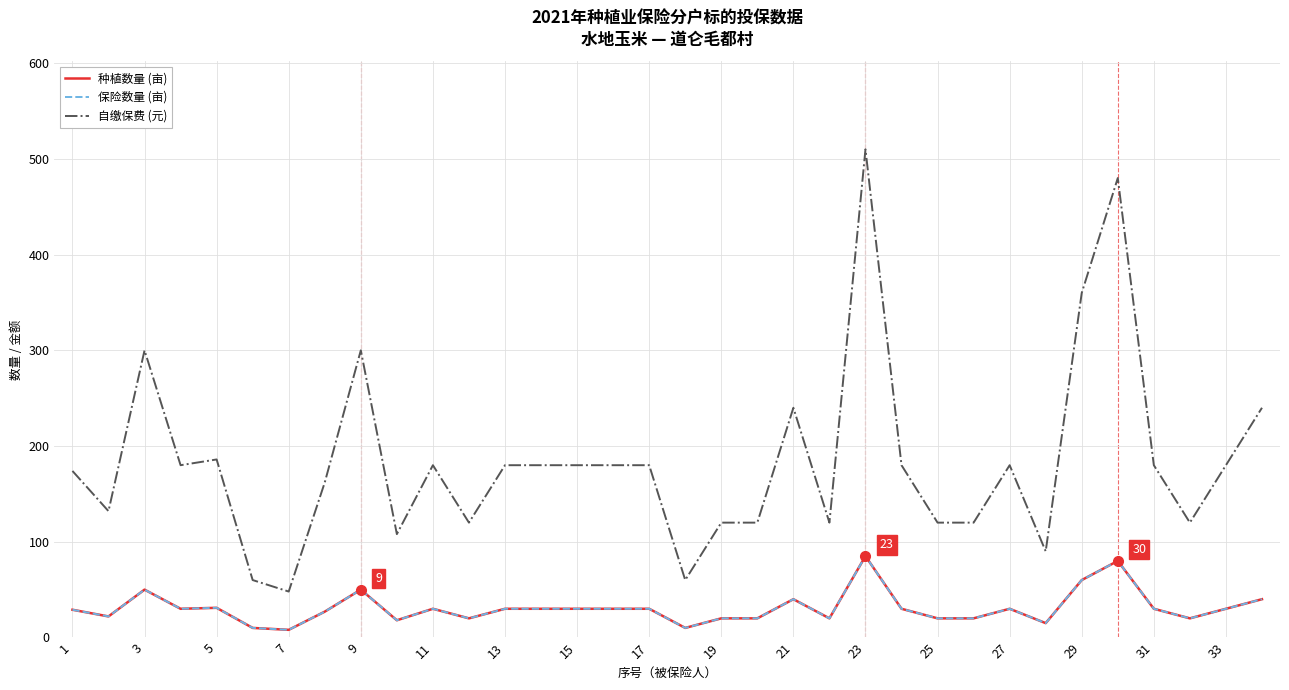

At which category does 自缴保费 (元) reach its first local peak?

3